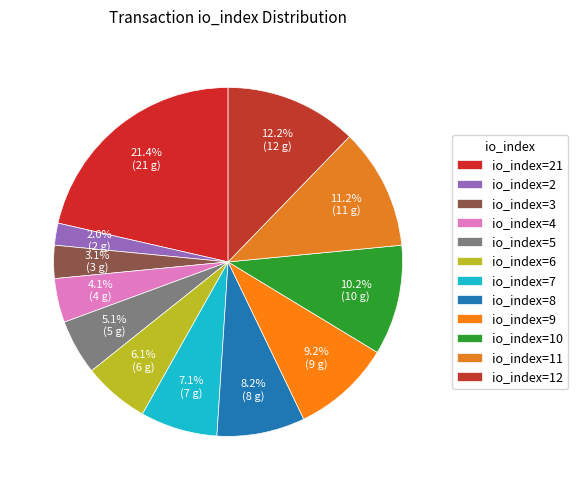

What is the largest slice in the pie chart?

io_index=21